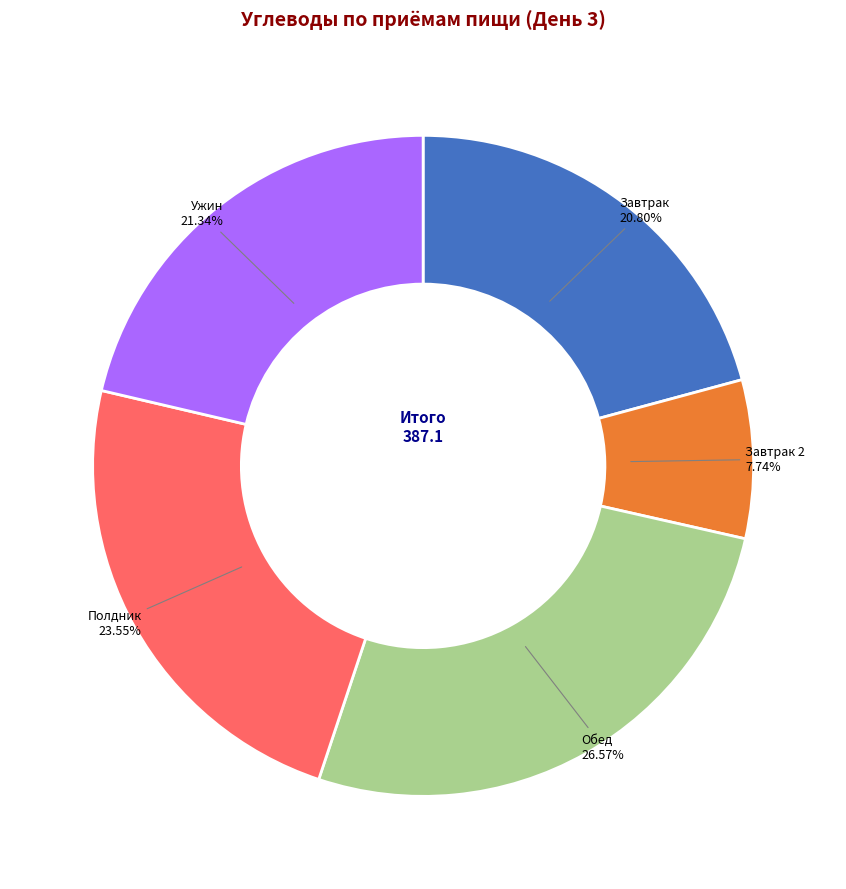

Does any single category account for the majority?

No